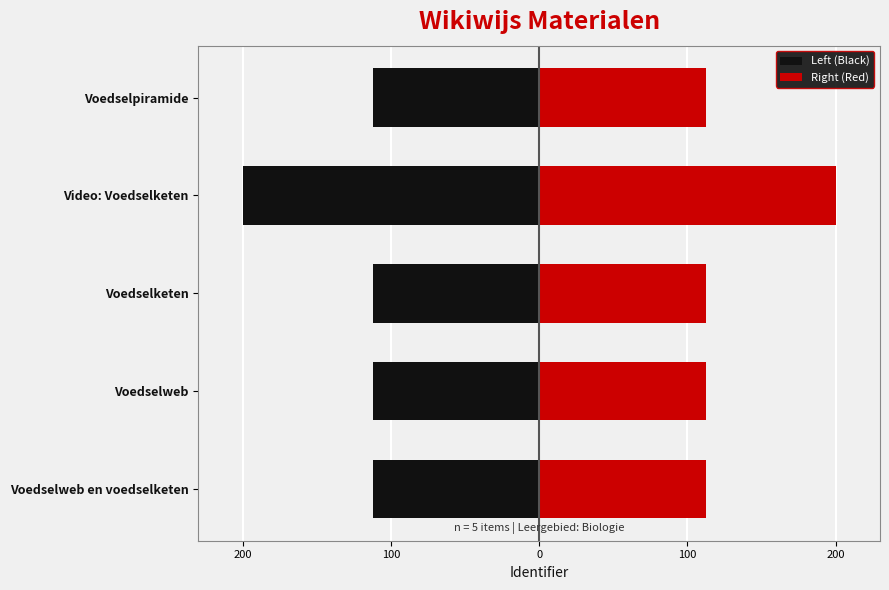

How many bars are there in each group?

2